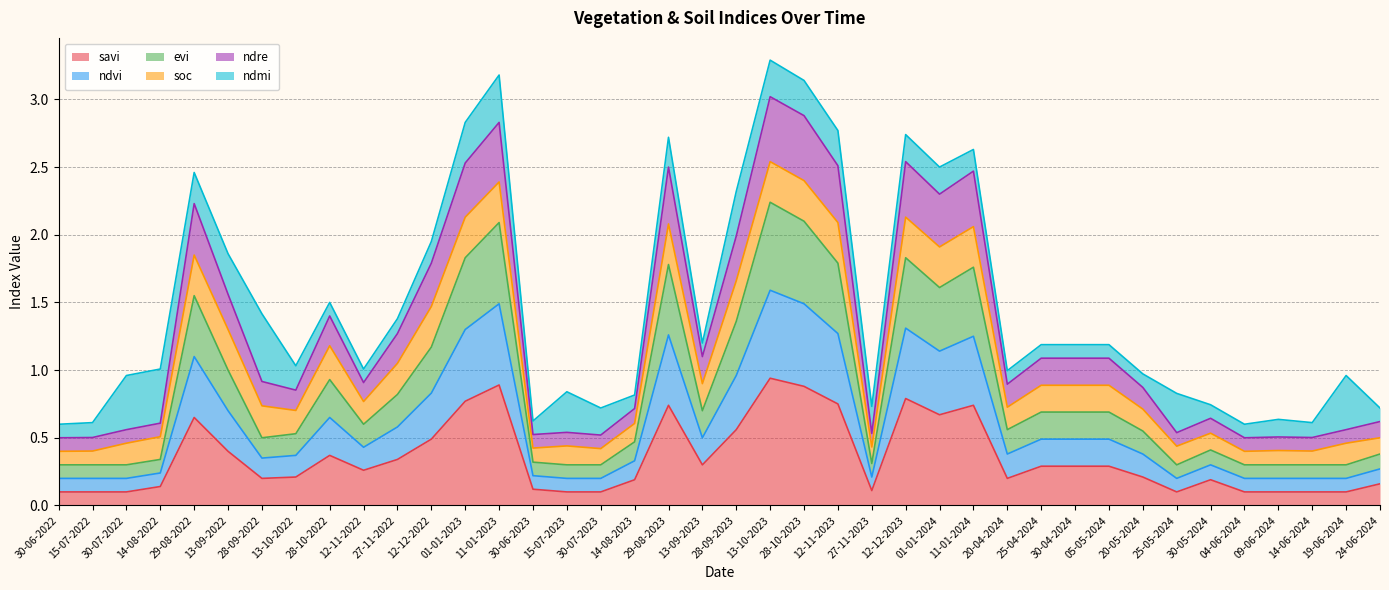

At how many categories does at least one series exceed 2?

10